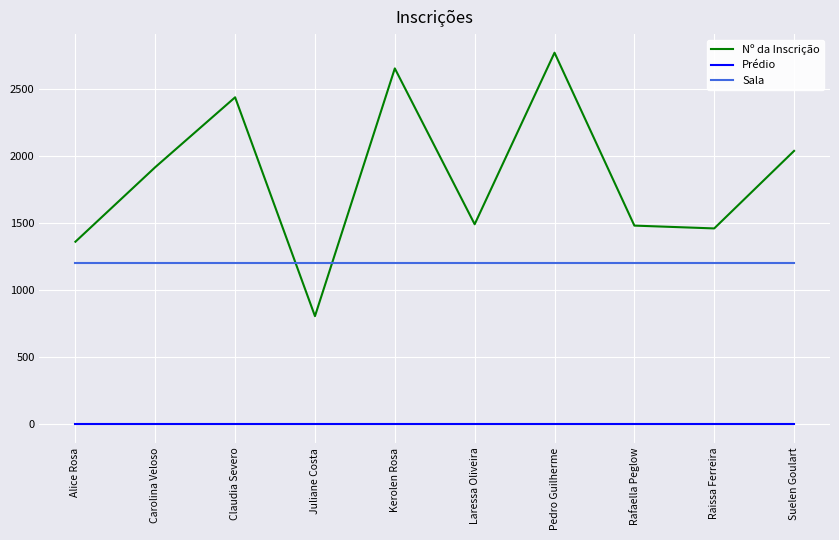

Which series has the widest spread of values?

Nº da Inscrição